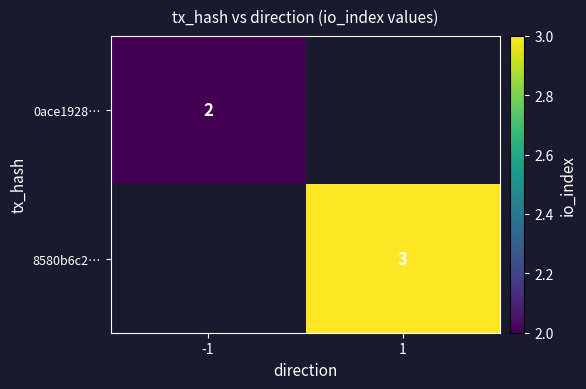

Which has a higher value, -1 or 1?

1